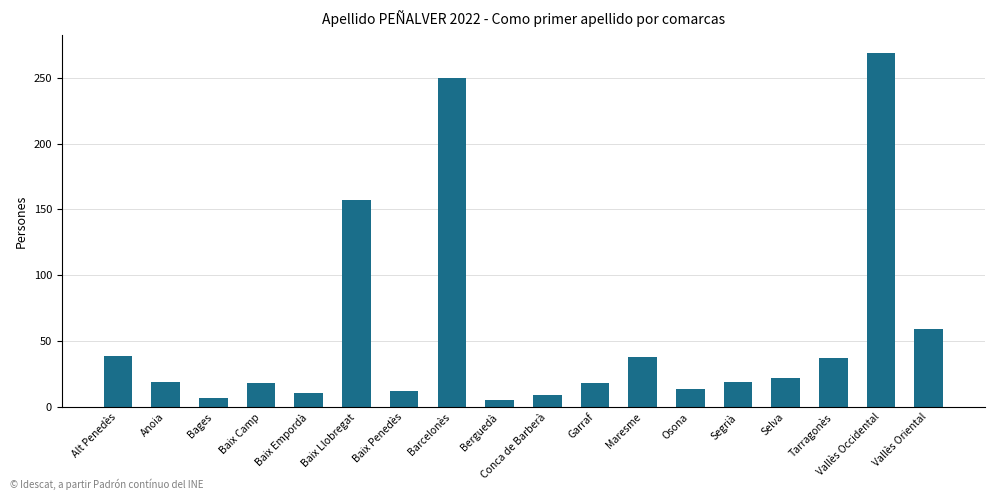

How many bars are there in total?

18